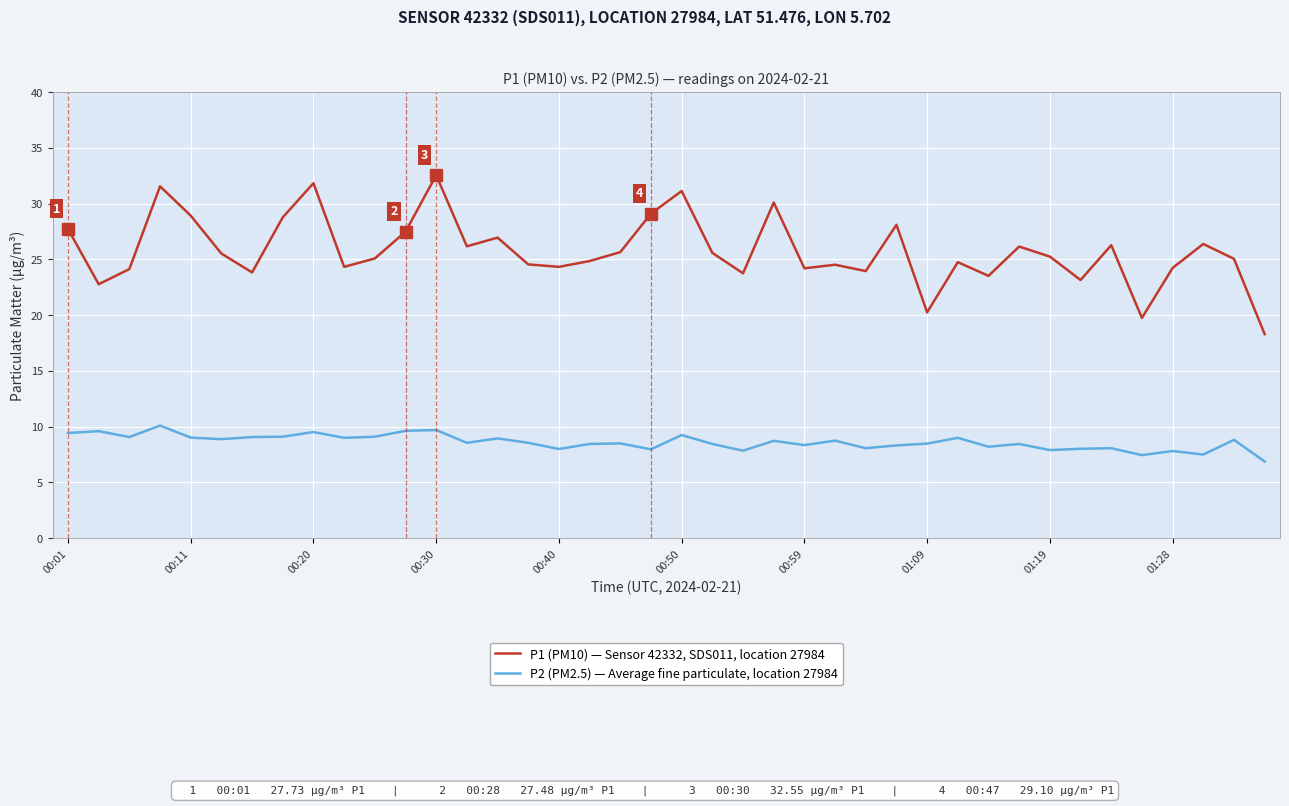

List the series in order of their overall mean, highest first.

P1 (PM10) — Sensor 42332, SDS011, location 27984, P2 (PM2.5) — Average fine particulate, location 27984